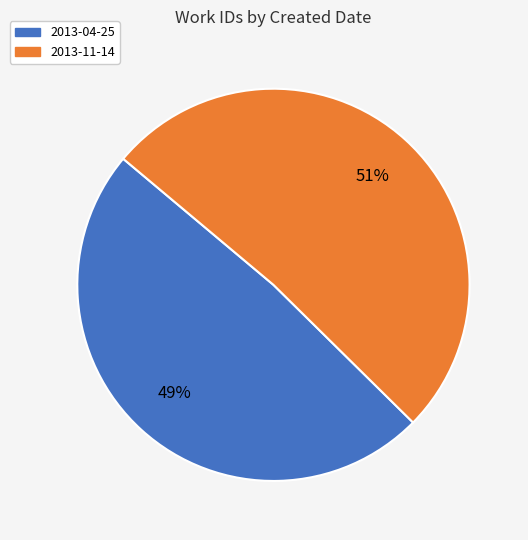

Rank the categories by value from lowest to highest.

2013-04-25, 2013-11-14